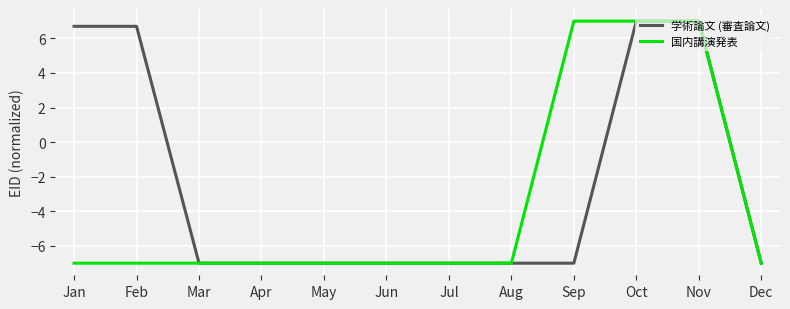

What is the average value of the 国内講演発表 series?

-3.5